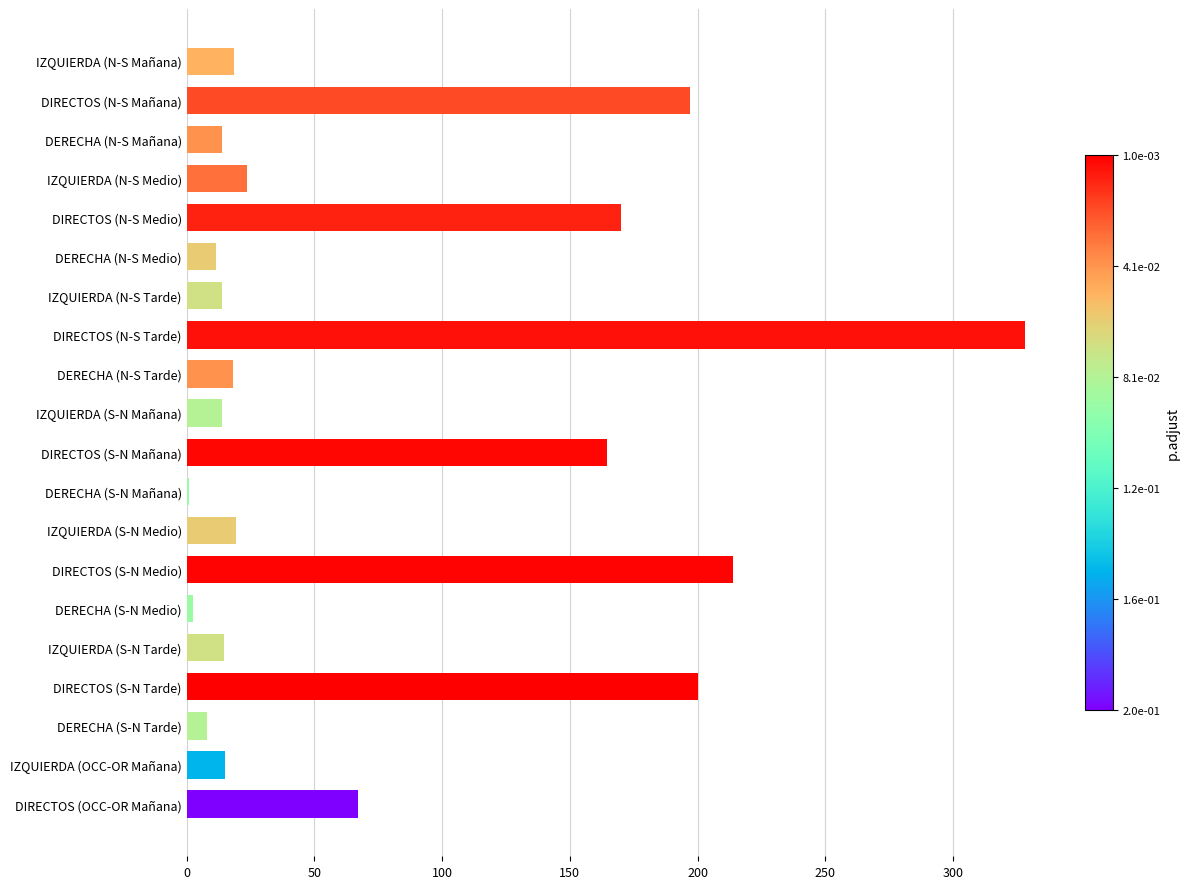

Does the chart contain stacked bars?

No